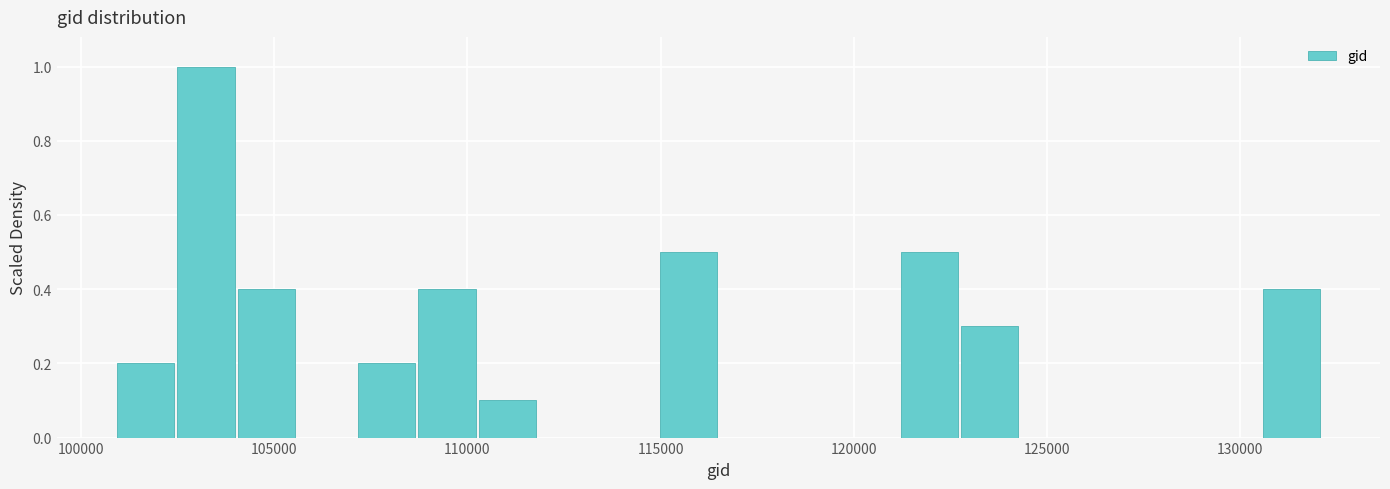

Read against the x-axis, roughly where is the centre of the tallest bar?

103000